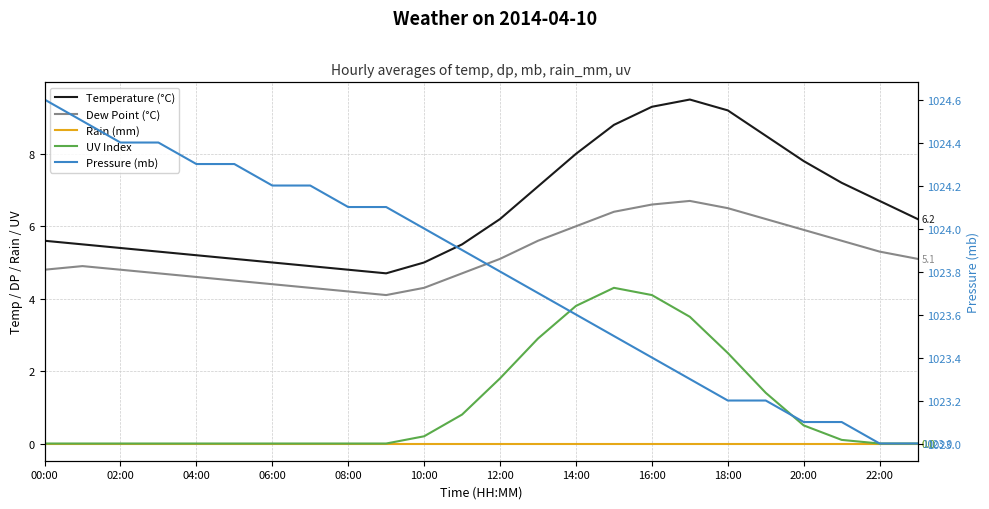

True or false: Dew Point (°C) has more than 1 points higher than both neighbors.

True